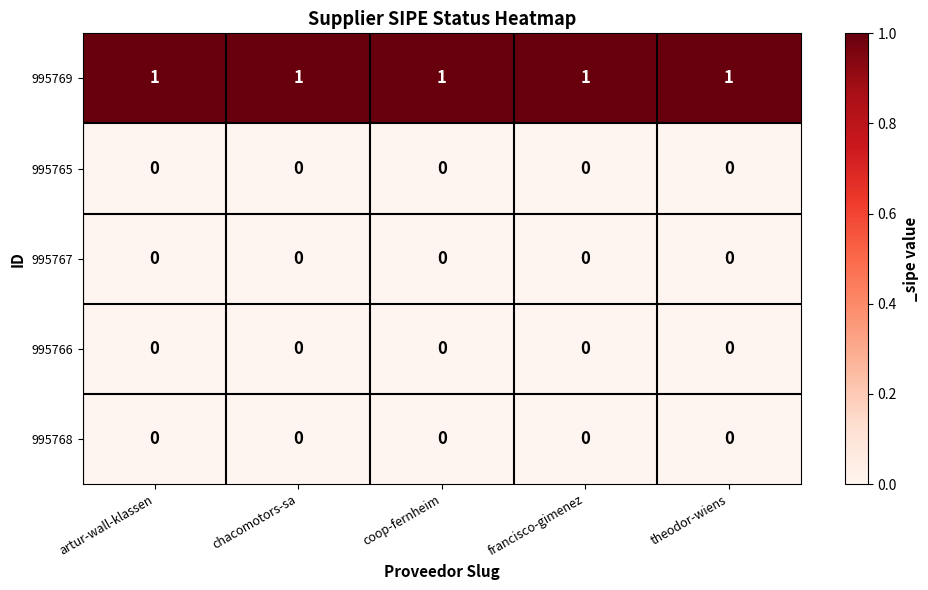

What is the difference between the highest and lowest values at theodor-wiens?

1